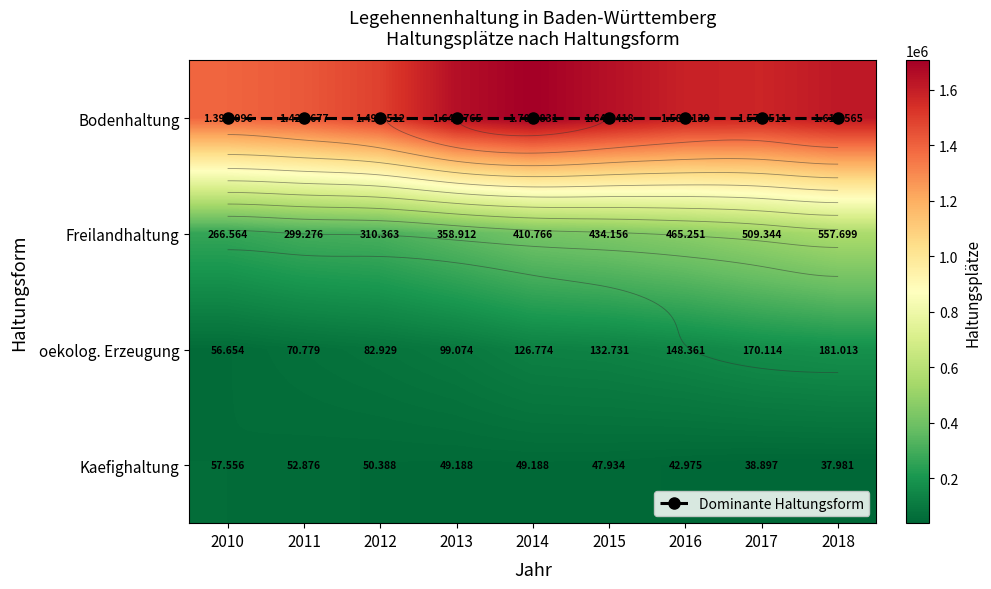

Which series has the largest total across all categories?

Bodenhaltung